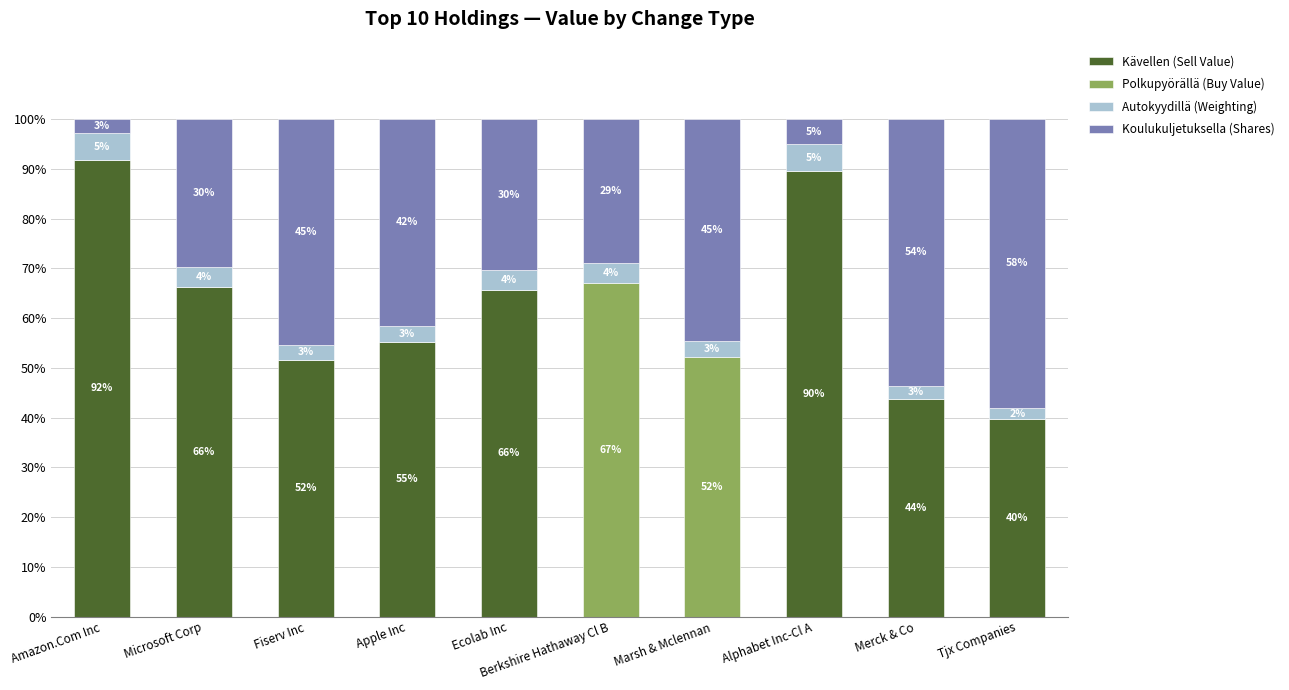

What value does the Autokyydillä (Weighting) series have at Fiserv Inc?

3.1